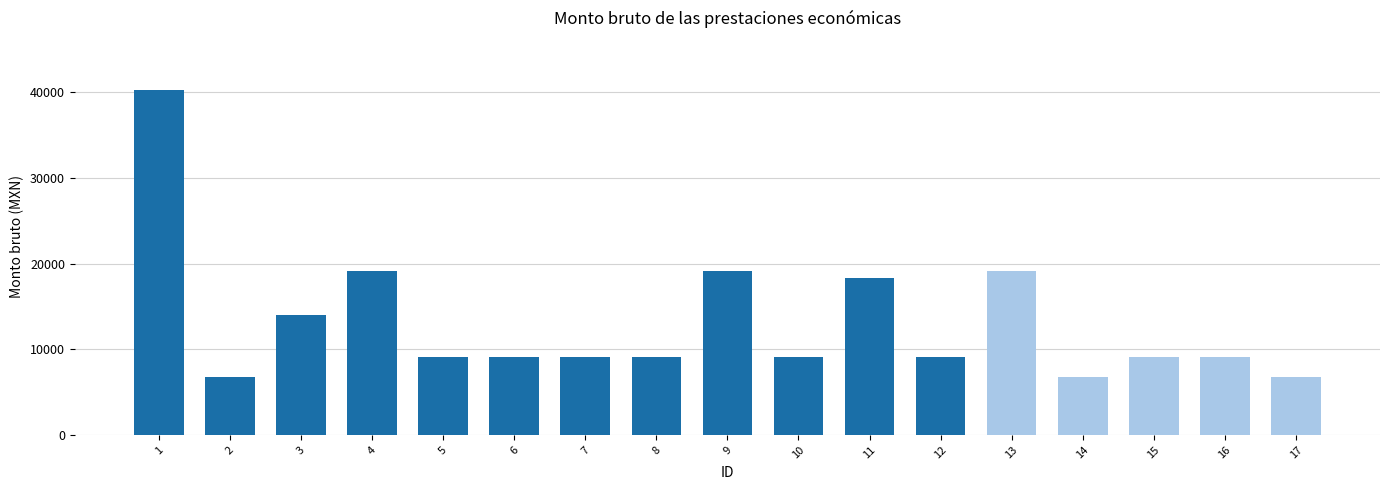

The value at 11 is 18287.0. True or false?

True